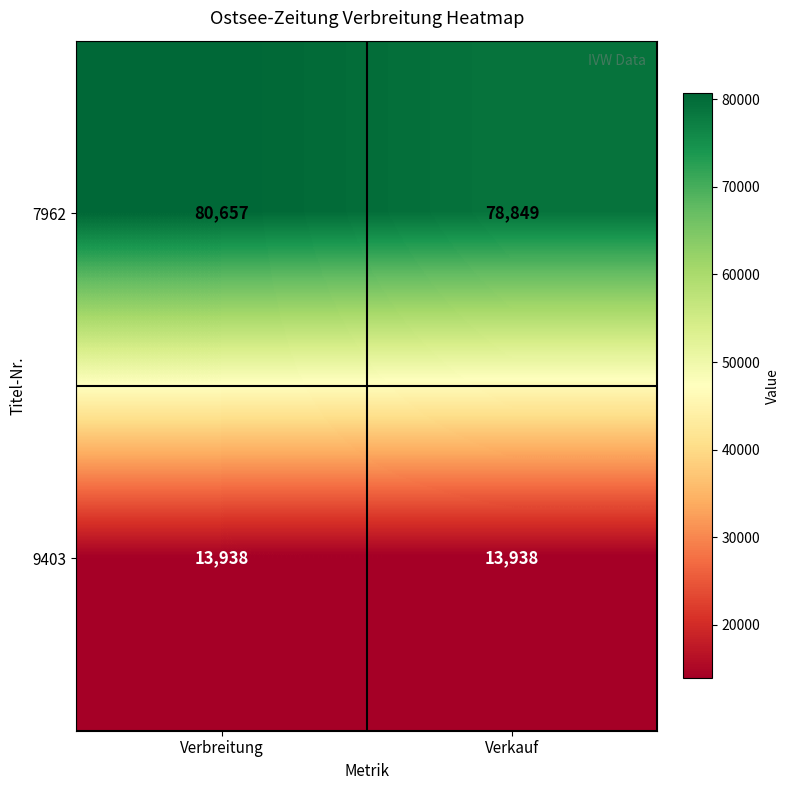

At which label does 7962 reach its peak?

Verbreitung